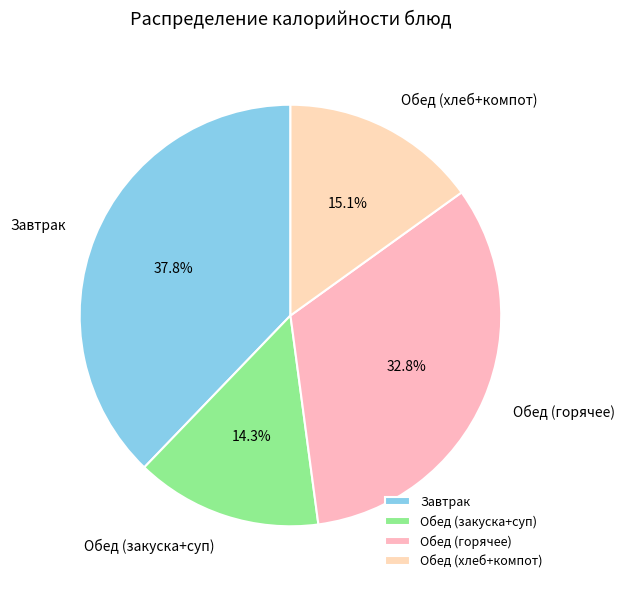

Approximately how many times larger is the value at Обед (хлеб+компот) compared to Обед (горячее)?

0.5